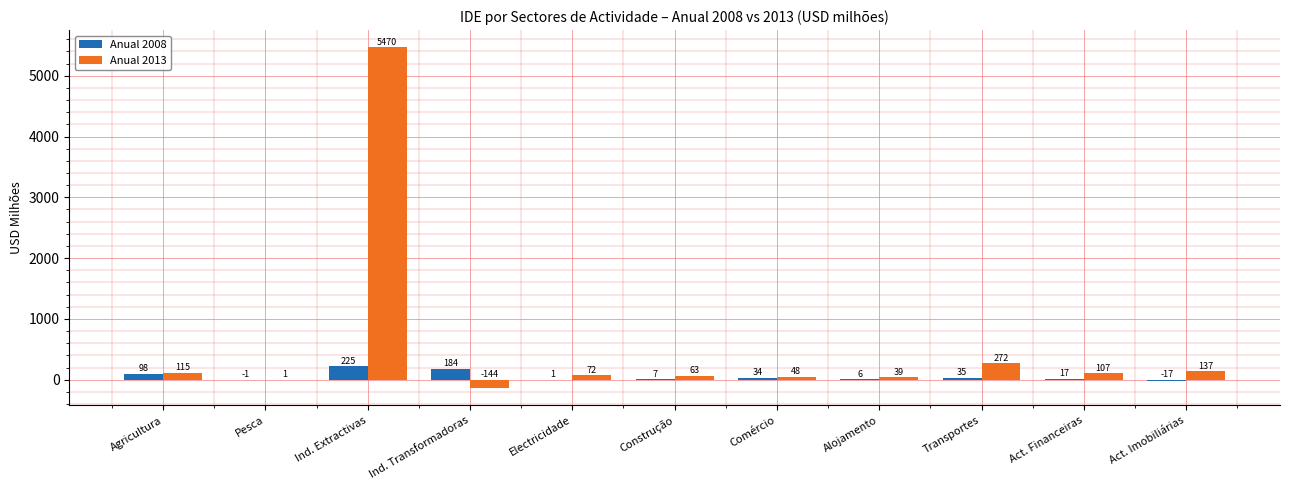

Which series changed the most between Construção and Act. Financeiras?

Anual 2013